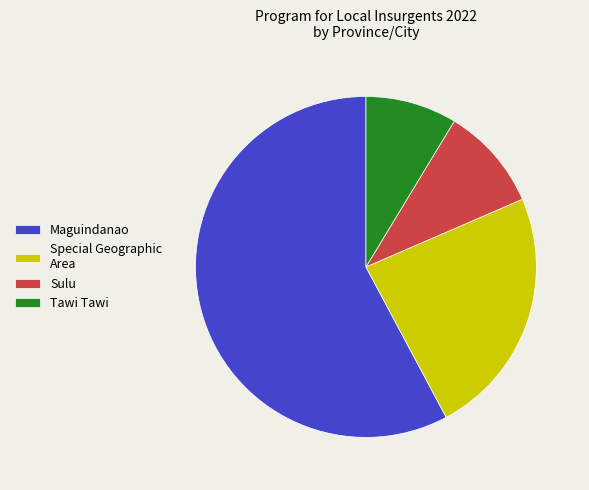

Which slice is the smallest?

Tawi Tawi